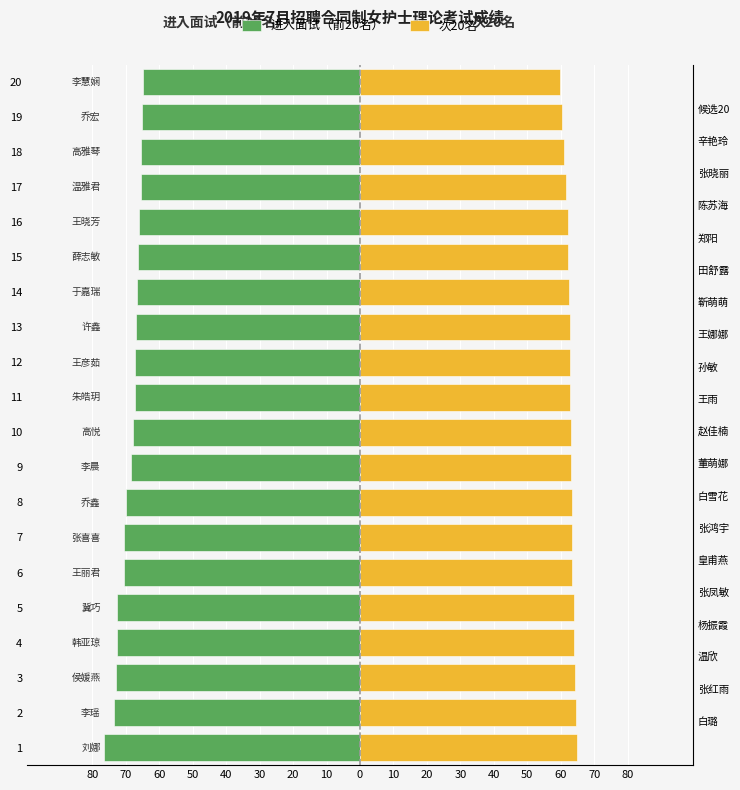

What is the sum of all 进入面试（前20名） values?

-1376.2